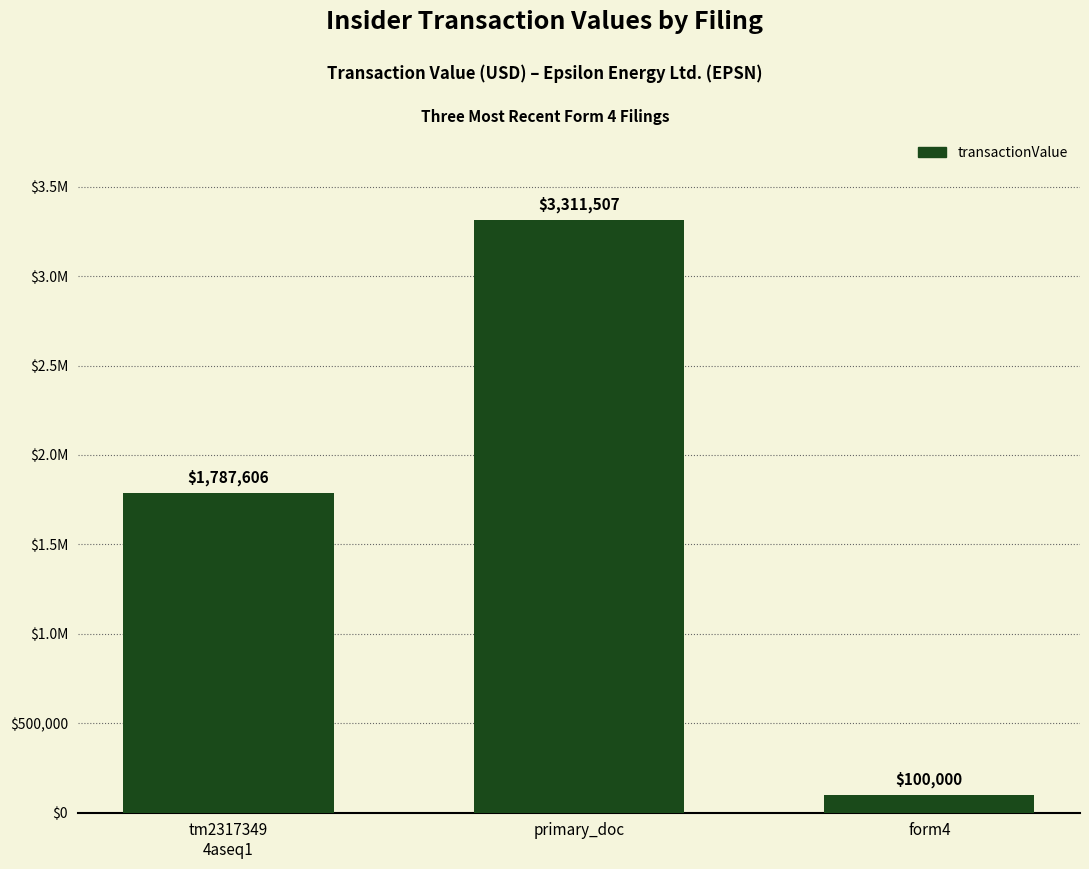

Read the value at form4.

100000